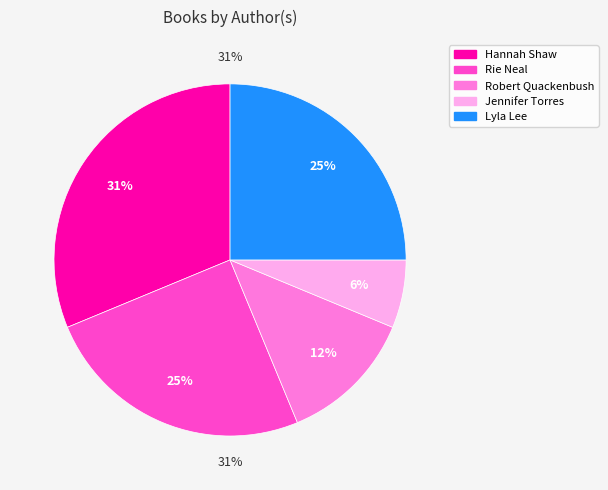

Does any single category account for the majority?

No